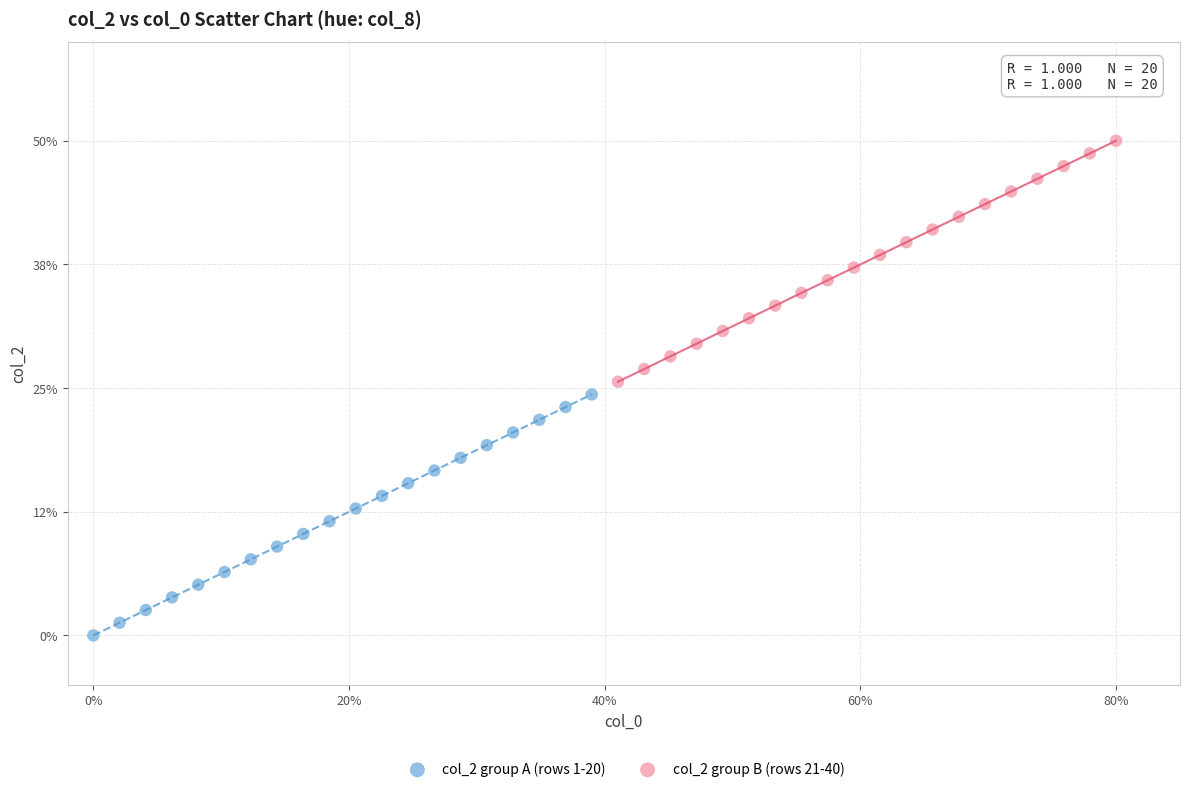

Which series contains the highest Y value?

col_2 group B (rows 21-40)